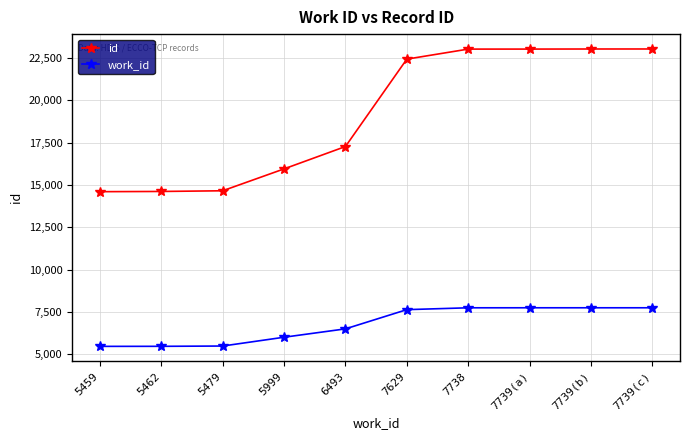

True or false: work_id and id intersect in this chart.

False